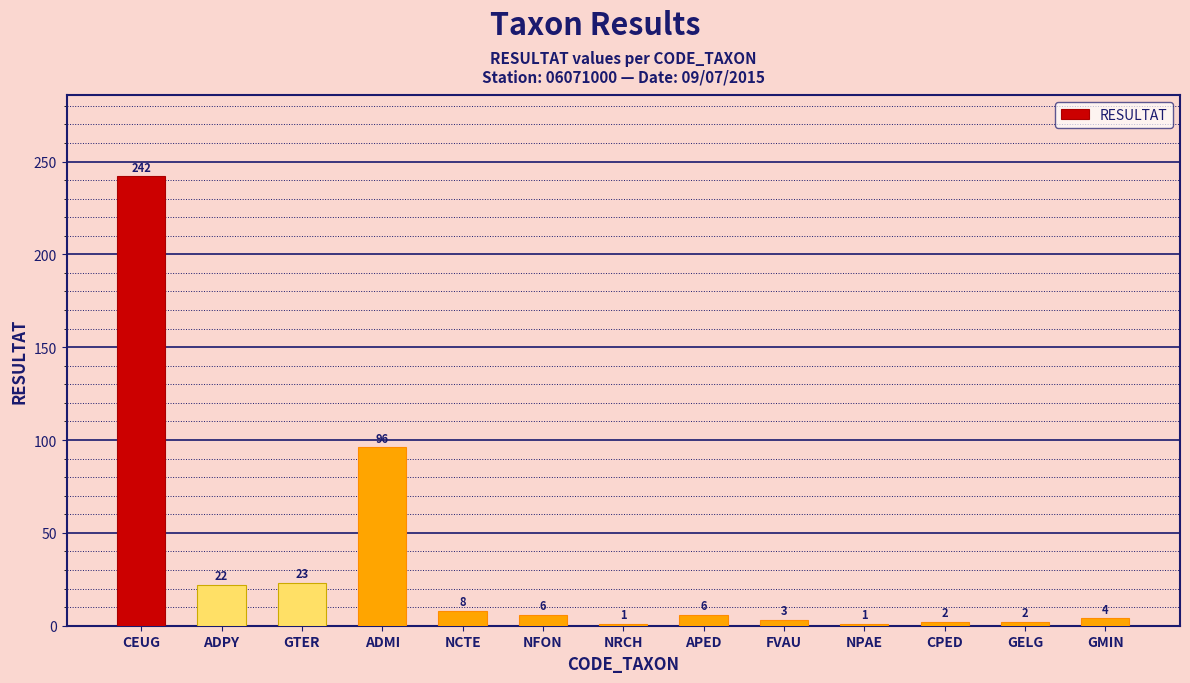

What is the change in value from NFON to GMIN?

-2